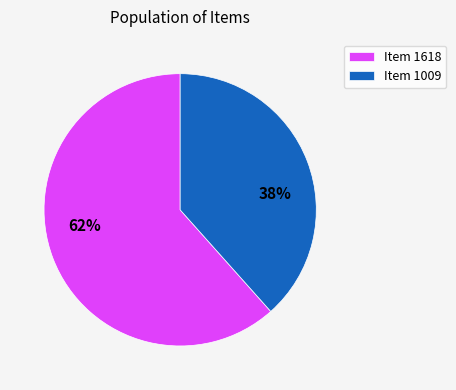

True or false: Item 1618 accounts for 62% of the total.

True